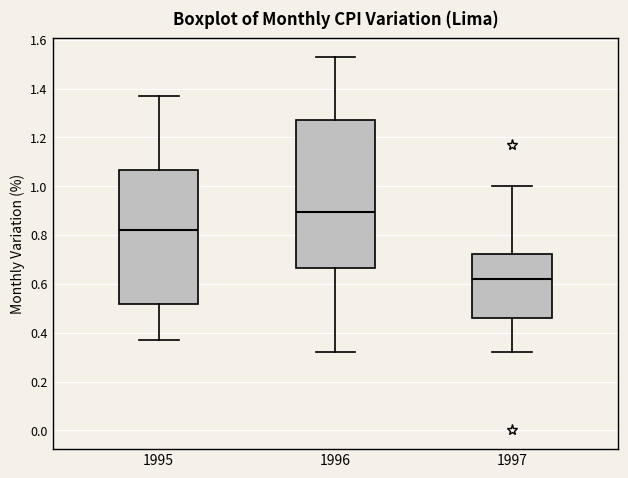

Reading left to right, transcribe this box plot: for each box, give where its median line is, the range the box spans, and where its two whiskers end, as read against the y-axis. The values are not printed on the chart, so give them approximately, as read against the axis.

1995: median 0.82, box 0.52 to 1.06, whiskers 0.38 to 1.38
1996: median 0.90, box 0.66 to 1.28, whiskers 0.32 to 1.54
1997: median 0.62, box 0.46 to 0.72, whiskers 0.32 to 1.00